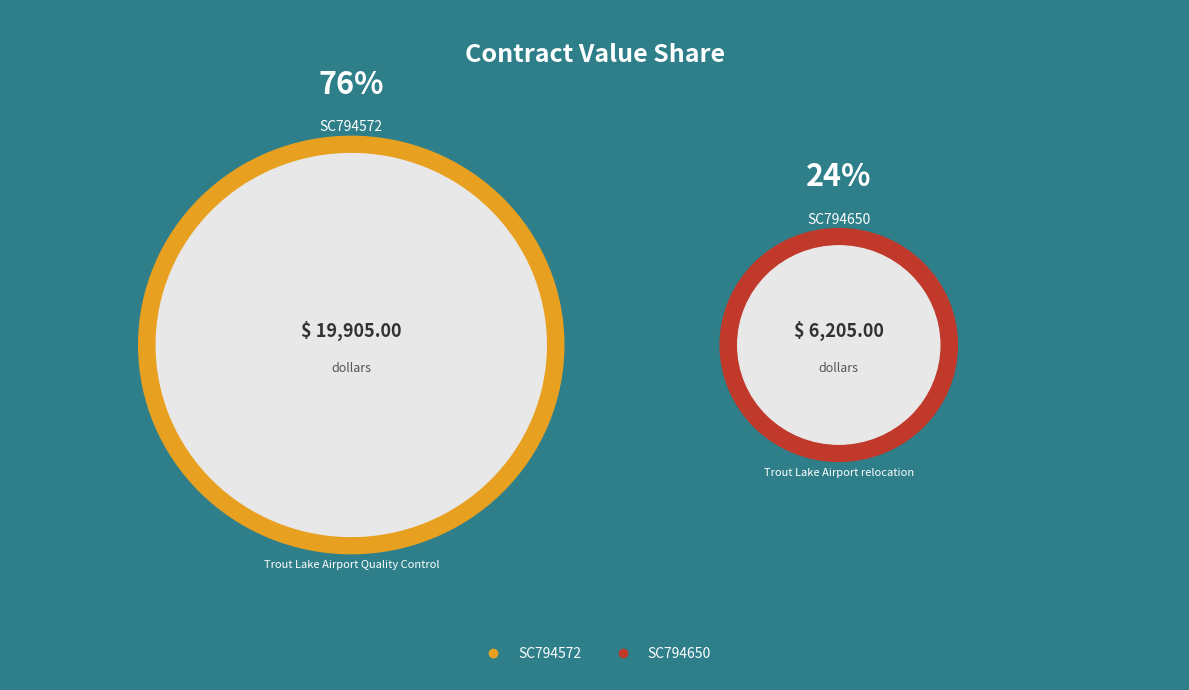

Which category accounts for the majority?

SC794572